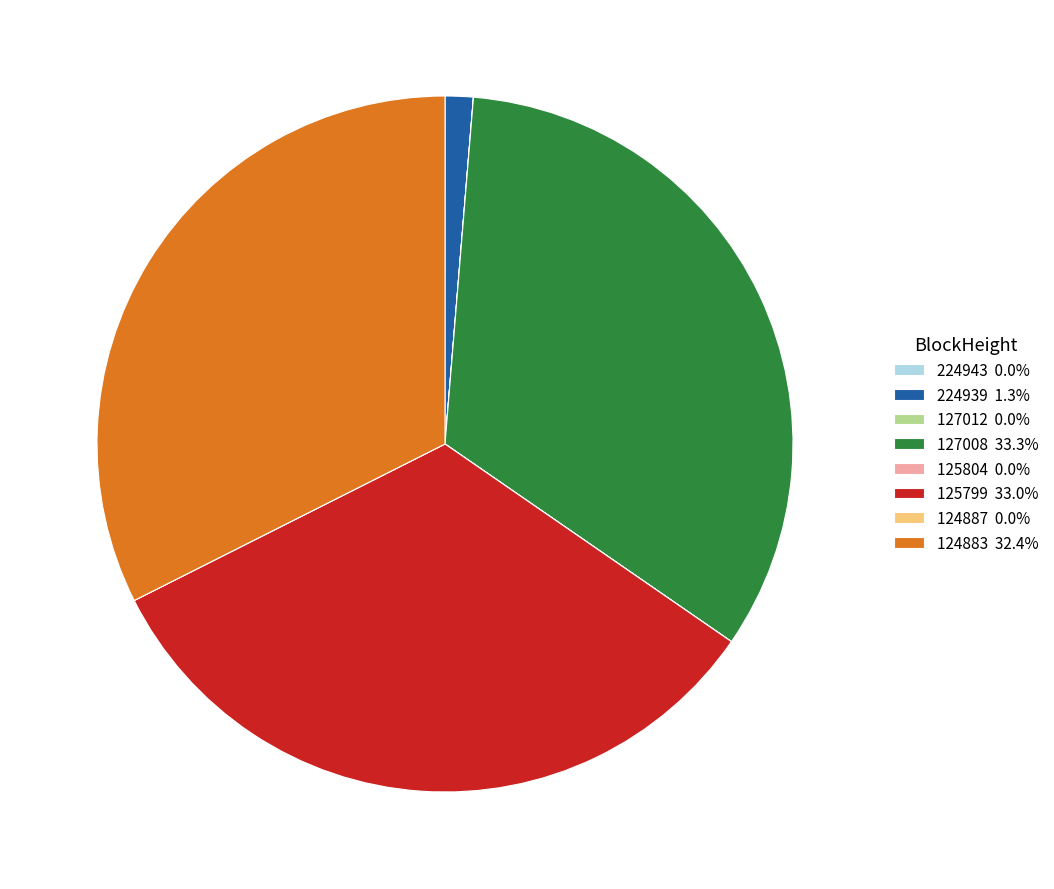

What is the ratio of the value at 124883 32.4% to the value at 127008 33.3%?

1.0